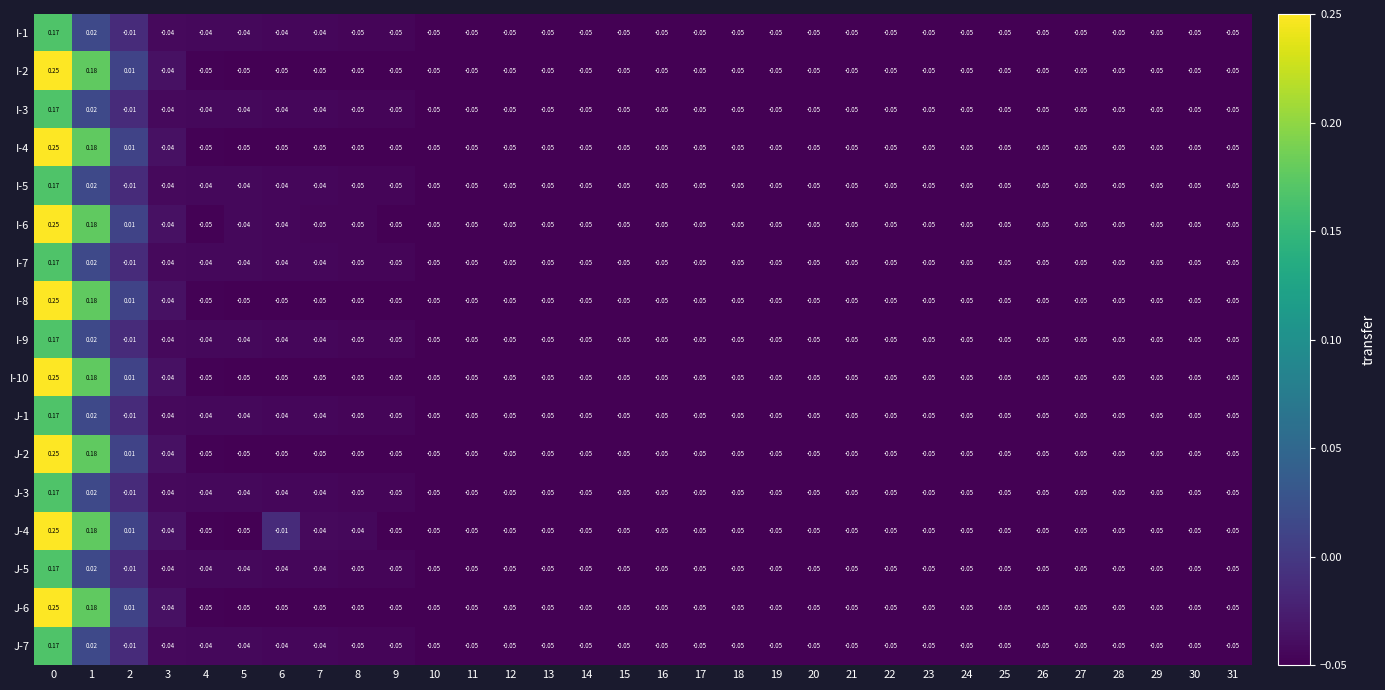

Which has a higher value, 6 or 26?

6